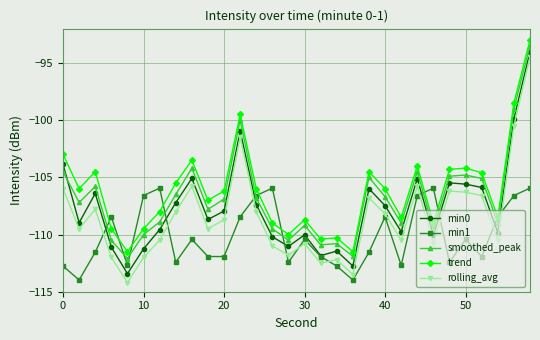

What is the sum of all min0 values?

-3228.2